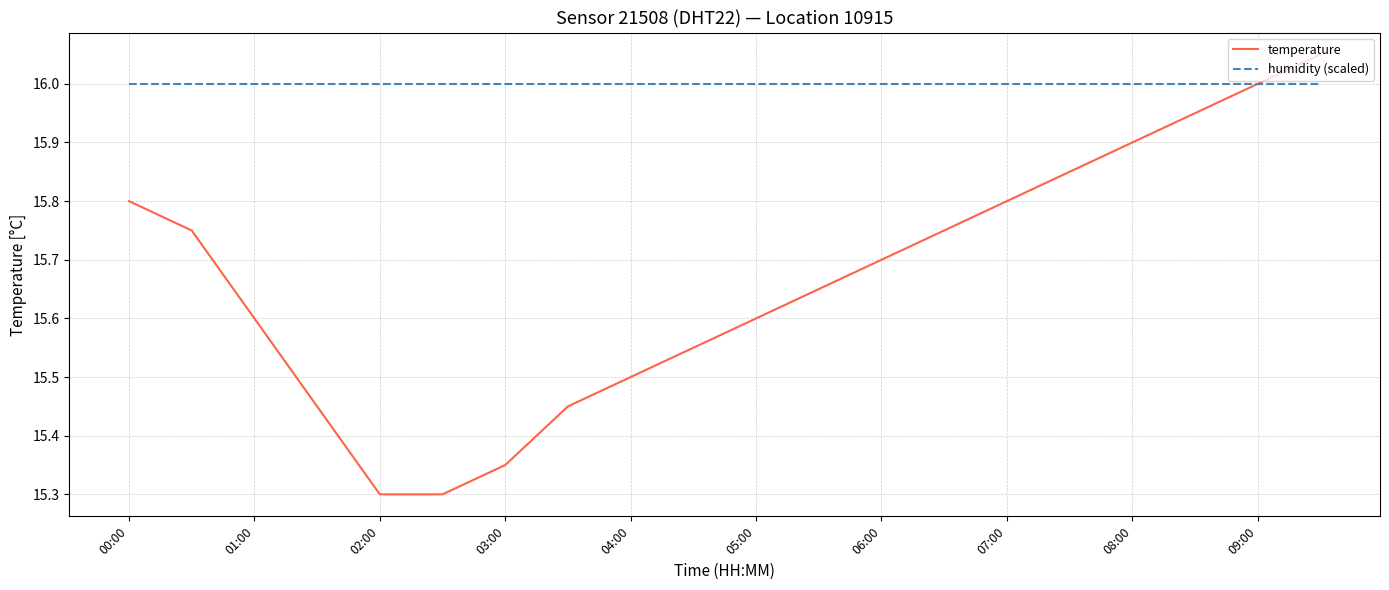

Which series has the largest total across all categories?

humidity (scaled)